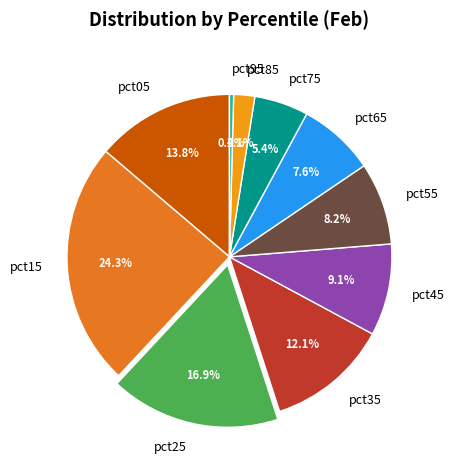

True or false: pct65 accounts for 1% of the total.

False